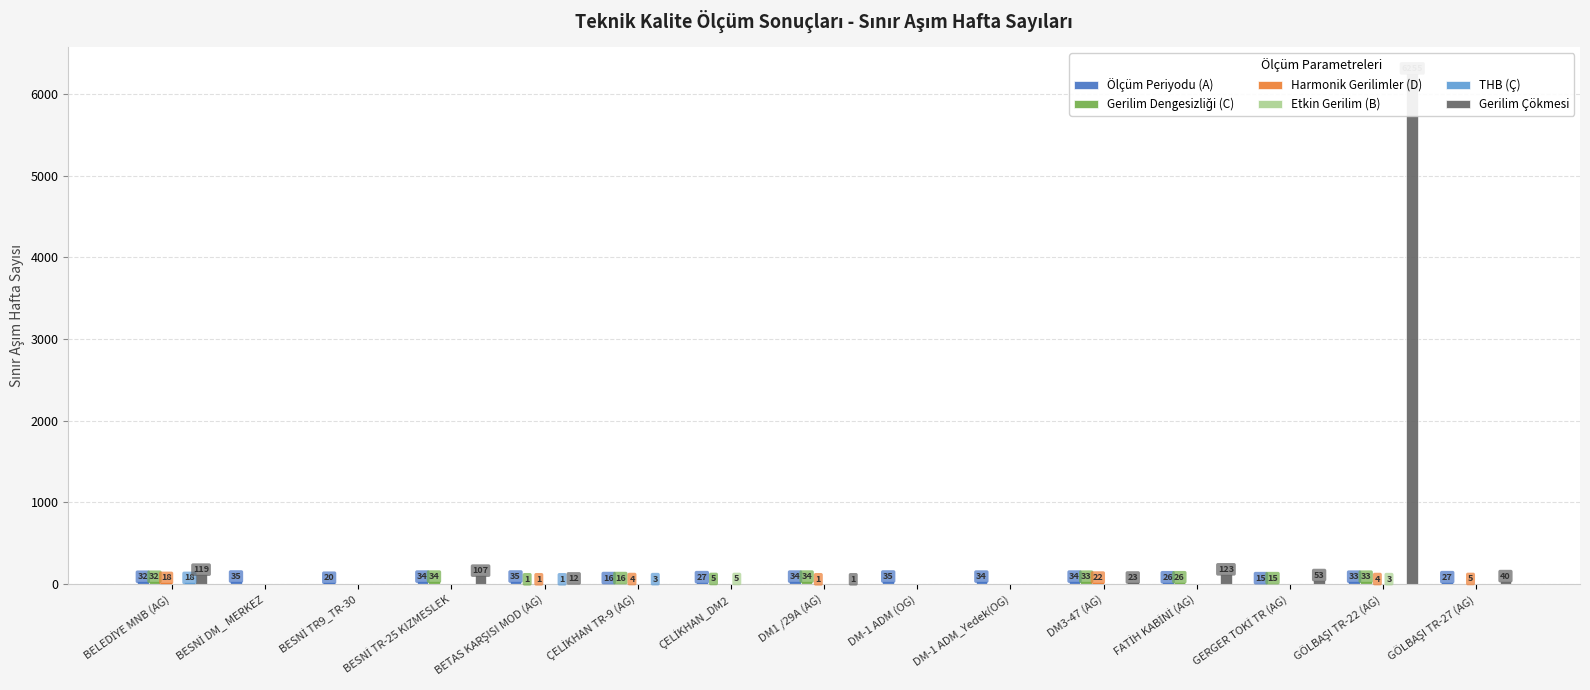

What is the difference between the Gerilim Dengesizliği (C) values at ÇELİKHAN TR-9 (AG) and FATİH KABİNİ (AG)?

10